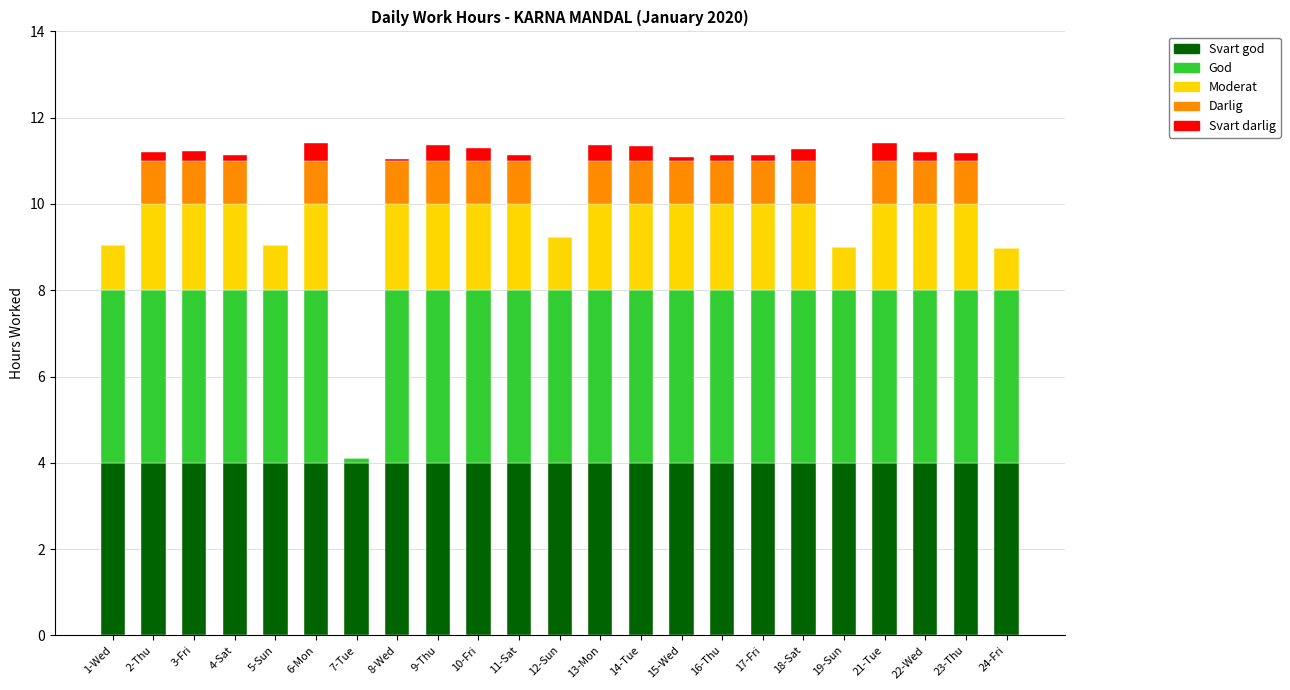

What is the maximum value for Svart god?

4.0